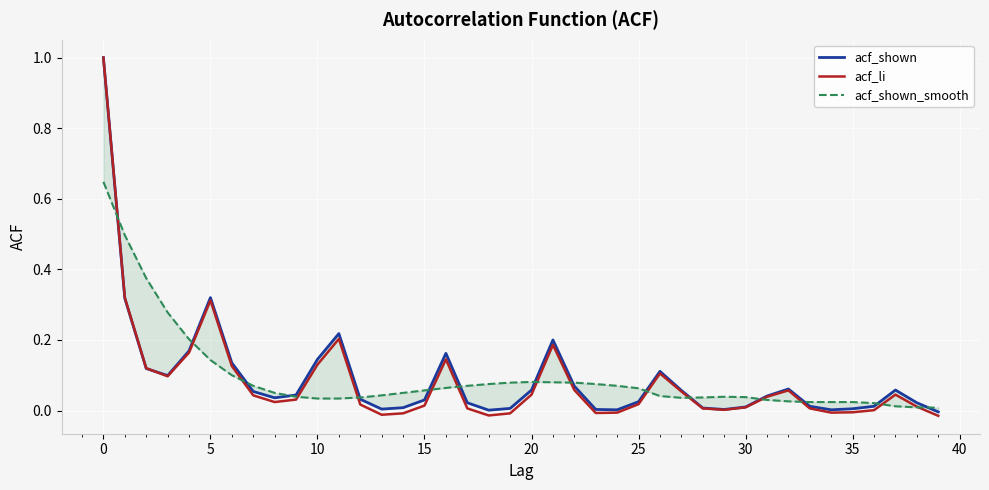

What is the highest value of the acf_li series?

1.0